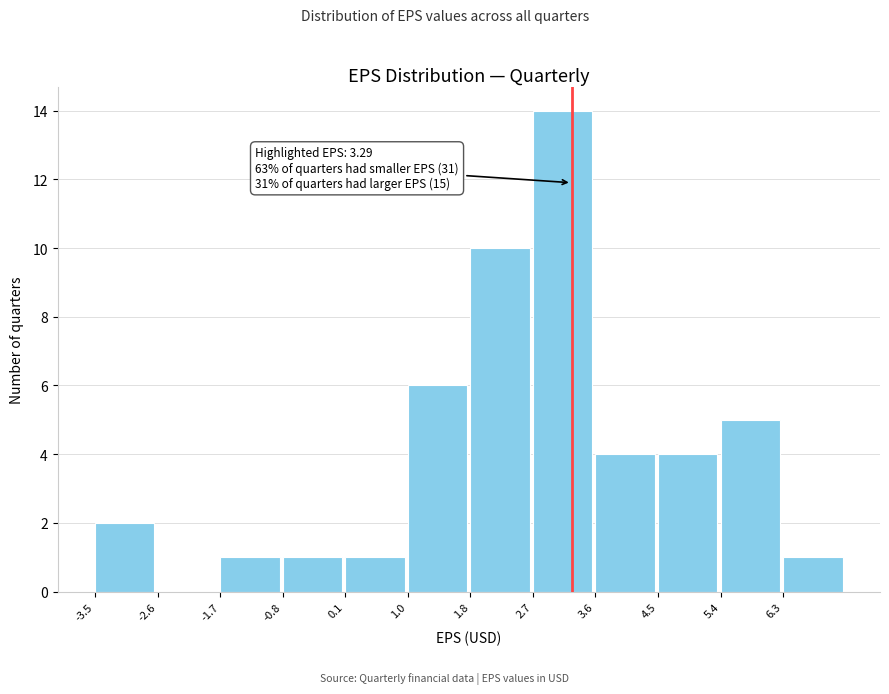

Over which range of the x-axis is the bar tallest?

2.74 to 3.63